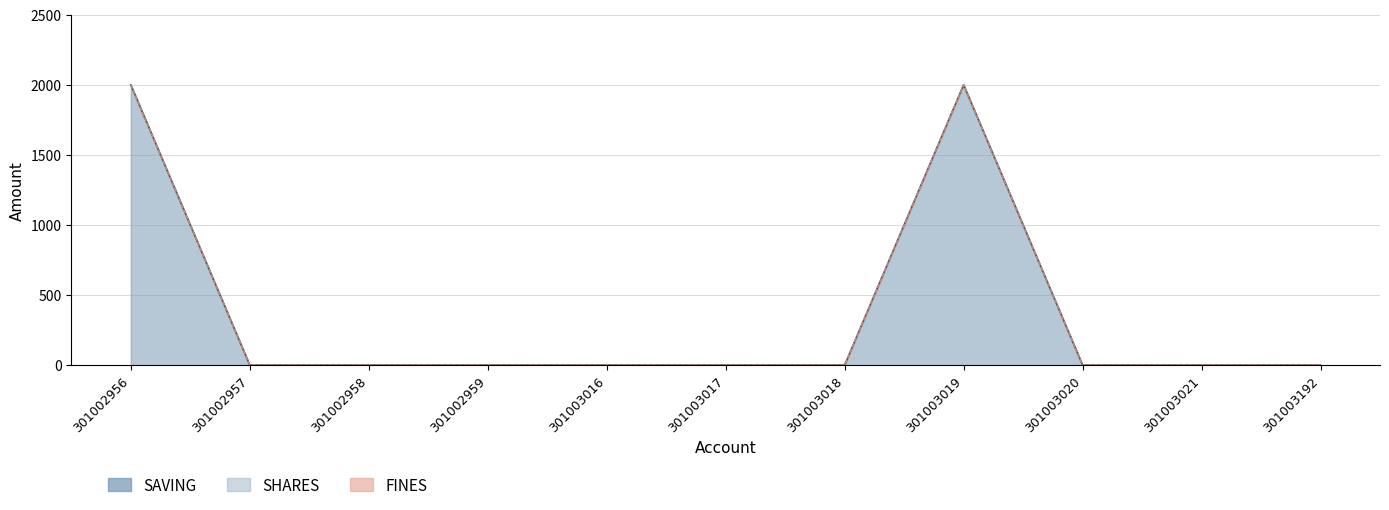

Reading left to right, list all the values displayed in this chart.

SAVING: 301002956=2000	301002957=0	301002958=0	301002959=0	301003016=0	301003017=0	301003018=0	301003019=2000	301003020=0	301003021=0	301003192=0
SHARES: 301002956=0	301002957=0	301002958=0	301002959=0	301003016=0	301003017=0	301003018=0	301003019=0	301003020=0	301003021=0	301003192=0
FINES: 301002956=0	301002957=0	301002958=0	301002959=0	301003016=0	301003017=0	301003018=0	301003019=0	301003020=0	301003021=0	301003192=0